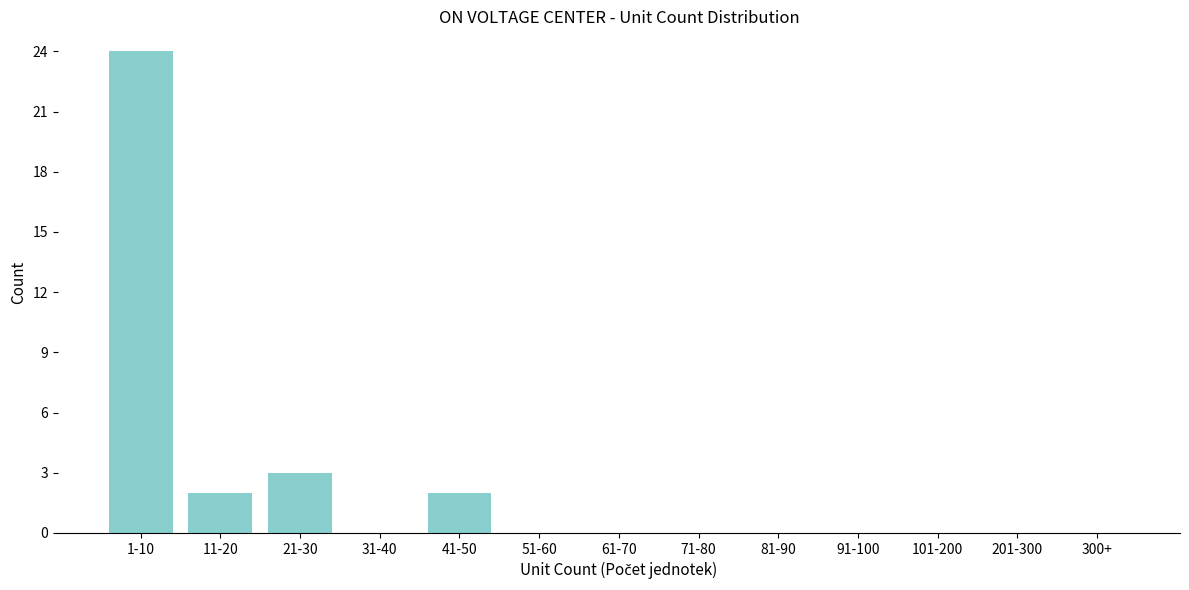

Reading right to left, extract all data points from this chart.

300+=0	201-300=0	101-200=0	91-100=0	81-90=0	71-80=0	61-70=0	51-60=0	41-50=2	31-40=0	21-30=3	11-20=2	1-10=24